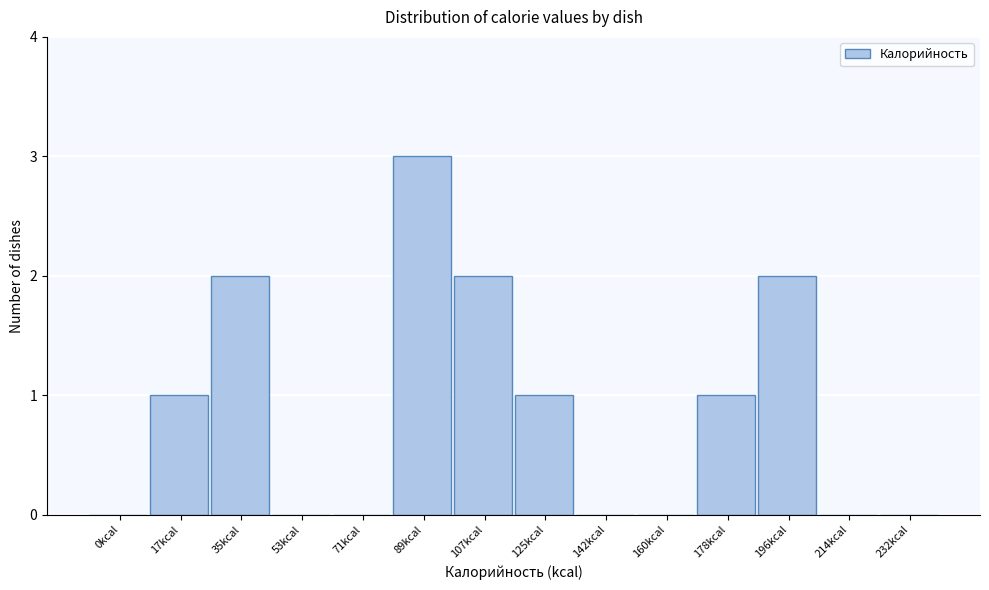

Reading left to right, transcribe all the data shown in this chart.

0kcal=0	17kcal=1	35kcal=2	53kcal=0	71kcal=0	89kcal=3	107kcal=2	125kcal=1	142kcal=0	160kcal=0	178kcal=1	196kcal=2	214kcal=0	232kcal=0